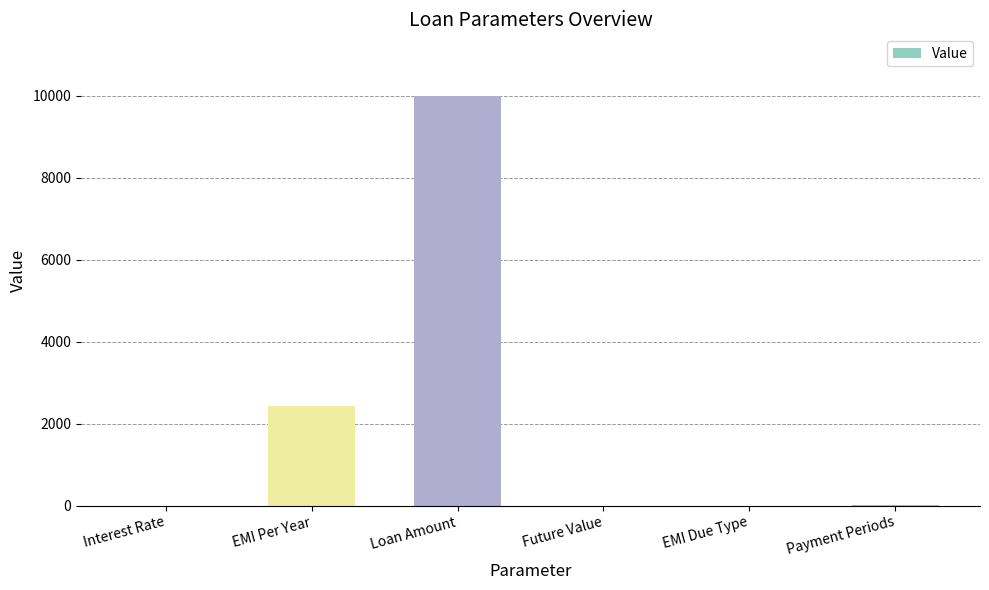

What is the greatest value displayed?

10000.0